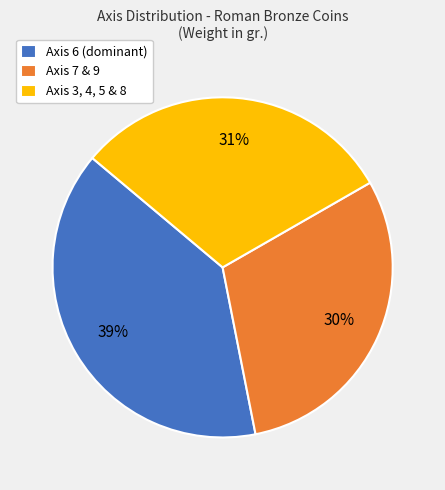

Combined, do Axis 6 (dominant) and Axis 7 & 9 account for over 50%?

Yes